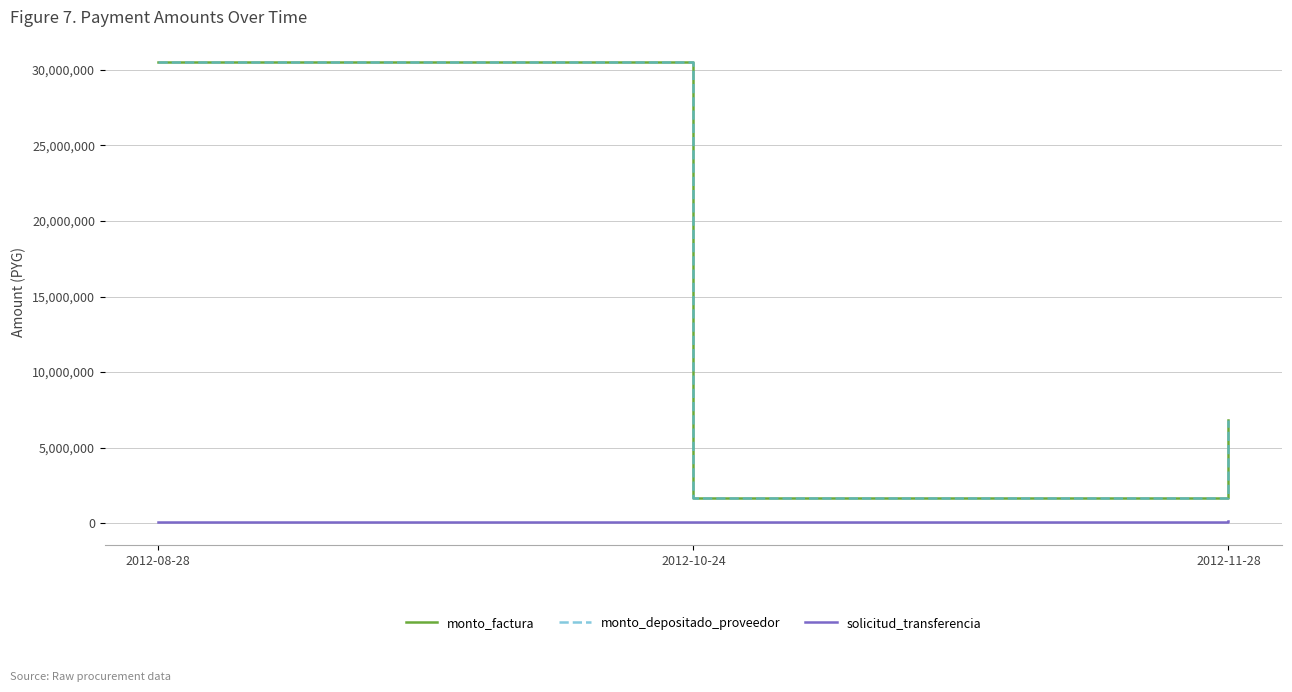

What is the difference between the maximum and minimum values in the solicitud_transferencia series?

44702